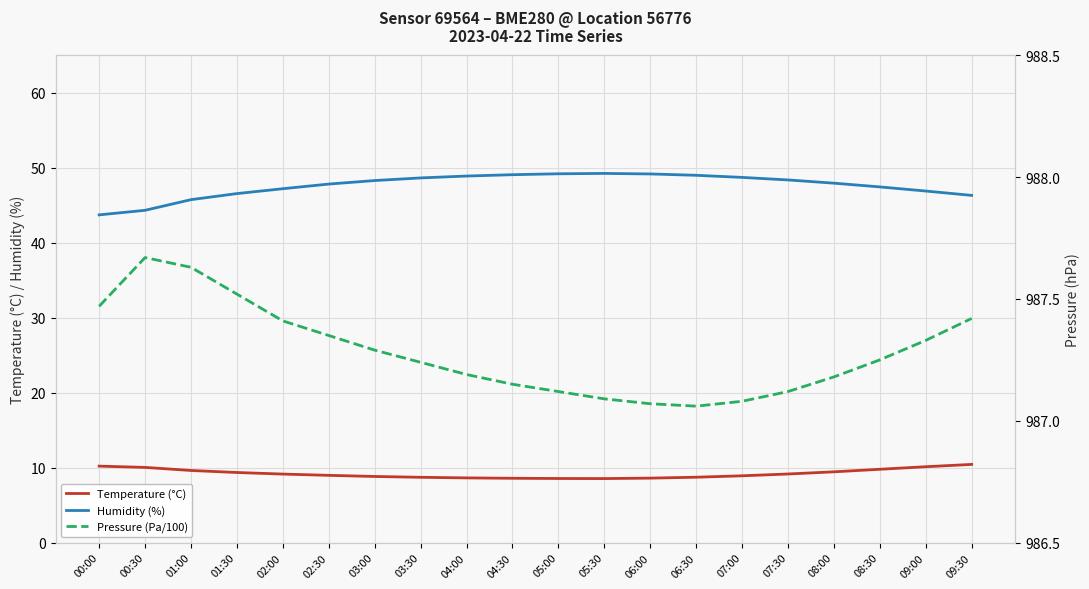

Rank the series at 04:30 from highest to lowest value.

Pressure (Pa/100), Humidity (%), Temperature (°C)